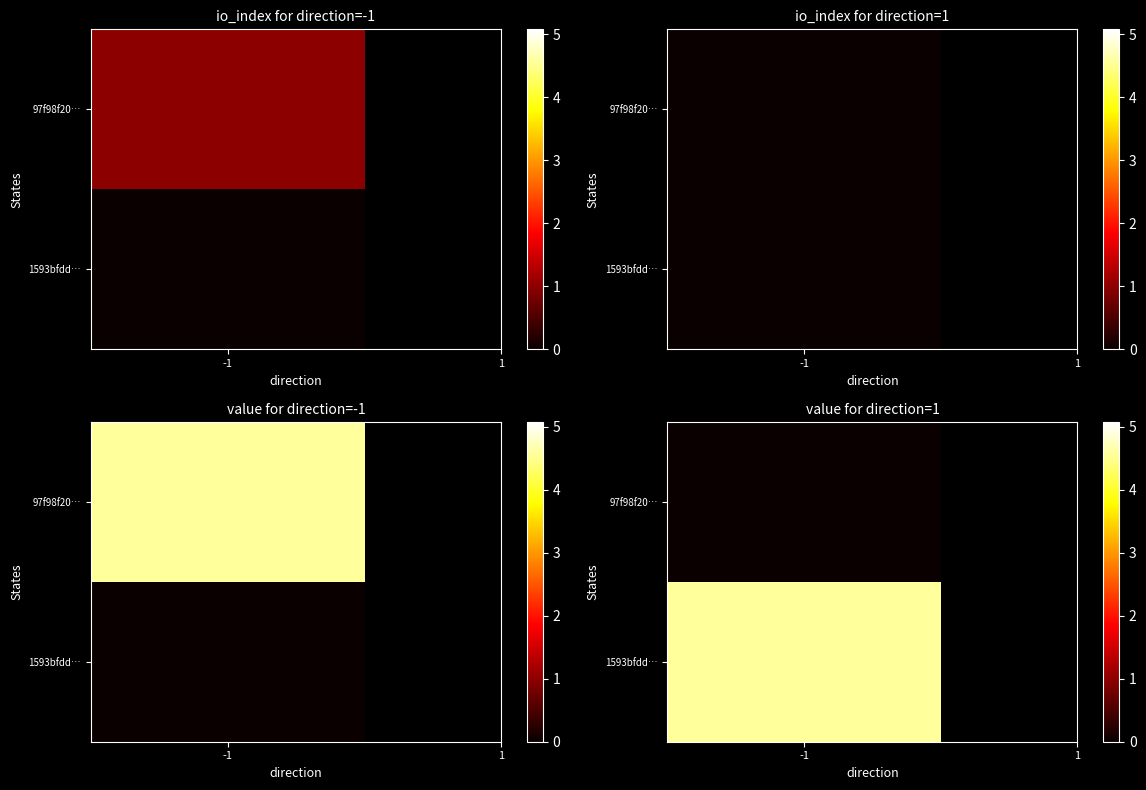

Reading right to left, extract all data points from this chart.

97f98f20fcf006df1e7ba4d37ae69525539ba82: valid_mainchain=1.0	value=4.6	io_index=1.0	direction=-1.0
1593bfdd33bfff732a2b22ac1cc82d50e6726a5: valid_mainchain=1.0	value=4.6	io_index=0.0	direction=1.0